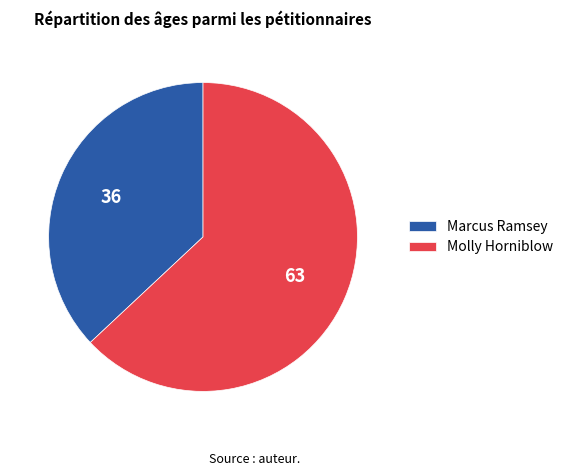

The Marcus Ramsey slice represents 37% of the pie. True or false?

True